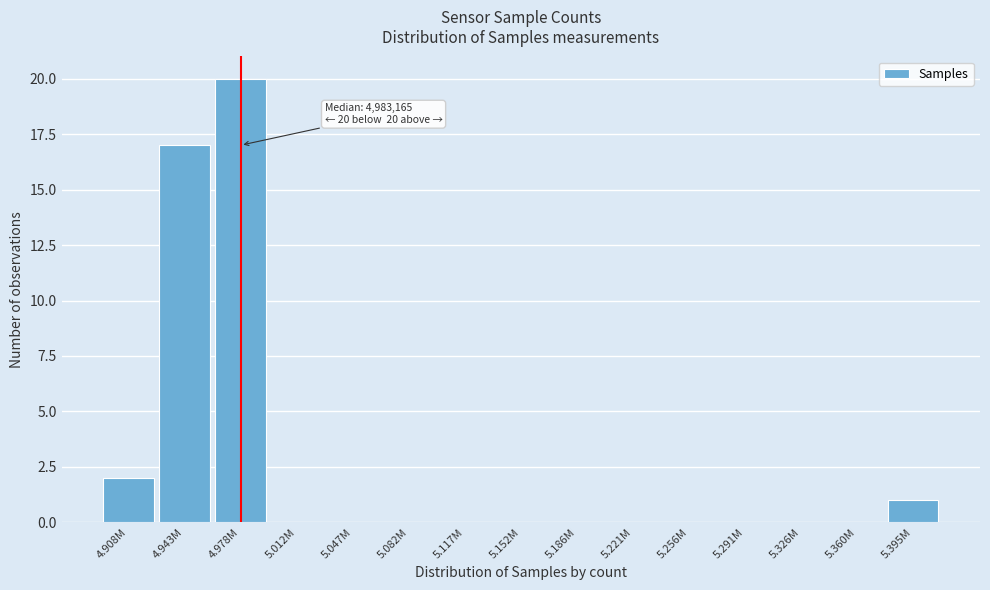

Reading right to left, list all the values displayed in this chart.

5.395M=1	5.360M=0	5.326M=0	5.291M=0	5.256M=0	5.221M=0	5.186M=0	5.152M=0	5.117M=0	5.082M=0	5.047M=0	5.012M=0	4.978M=20	4.943M=17	4.908M=2